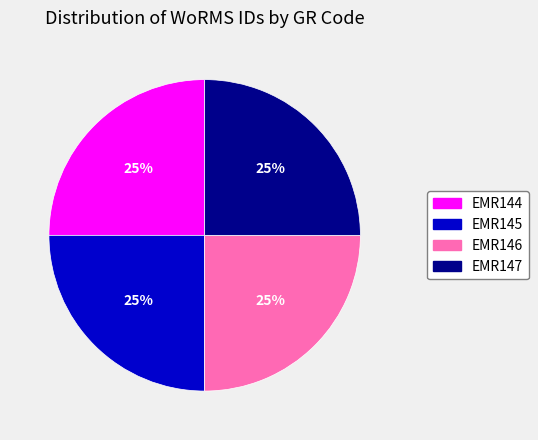

Is it true that EMR147 is 14% of the pie?

False